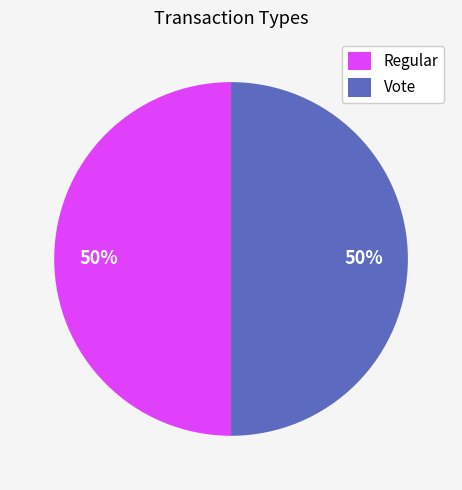

To the nearest percent, what is the combined percentage of Vote and Regular?

100%